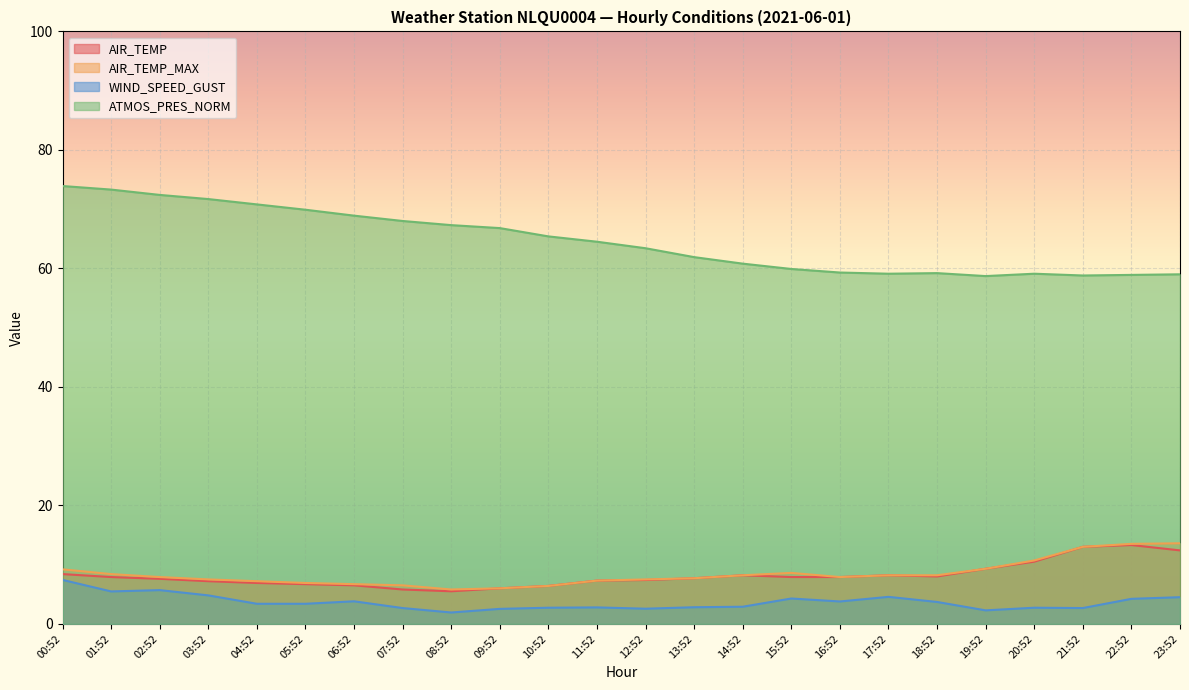

What position from the right is 19:52?

5